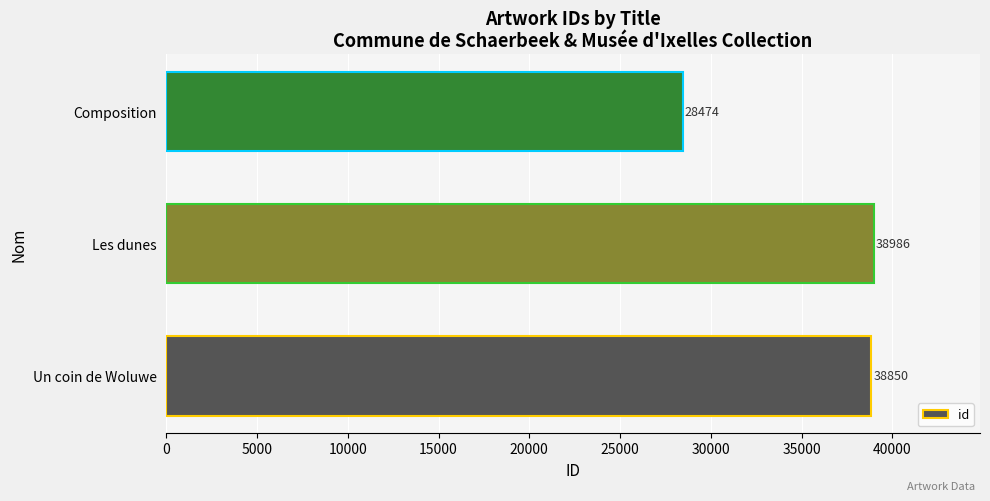

What is the change in value from Les dunes to Composition?

-10512